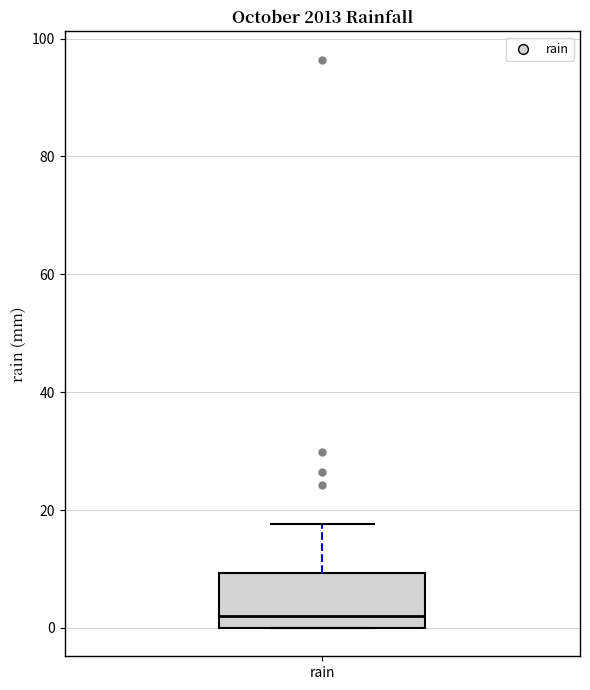

Transcribe this box plot: give where the median line is, the range the box spans, and where the two whiskers end, as read against the y-axis. The values are not printed on the chart, so give them approximately, as read against the axis.

median 2, box 0 to 10, whiskers 0 to 18